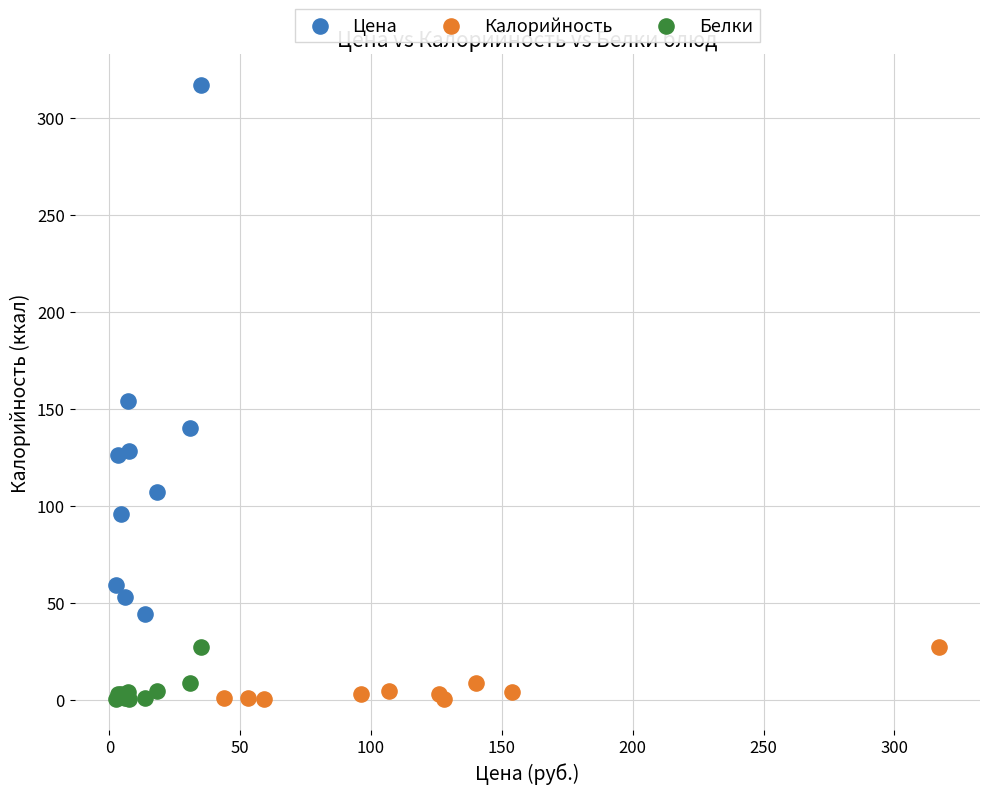

Which series contains the highest Y value?

Цена